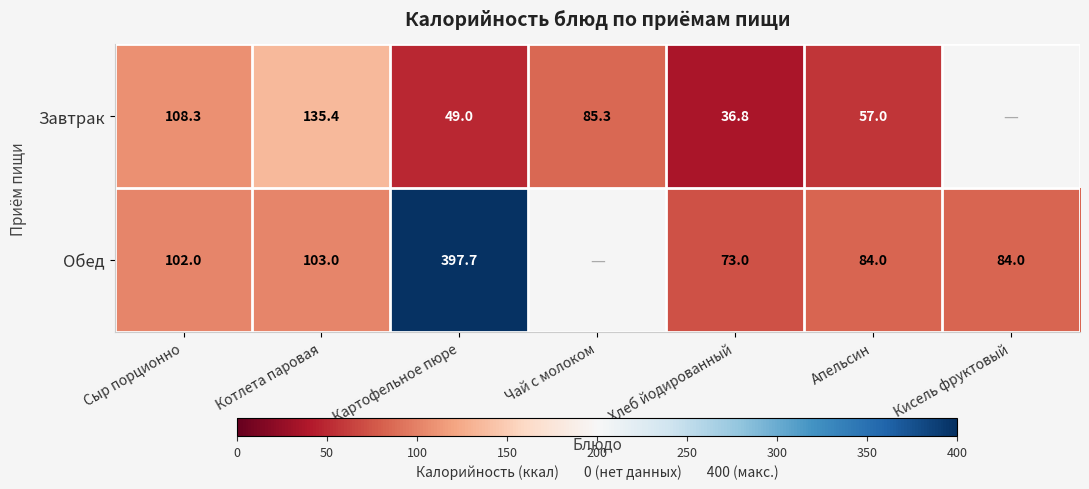

Between Котлета паровая and Картофельное пюре, which series saw the biggest shift?

Обед